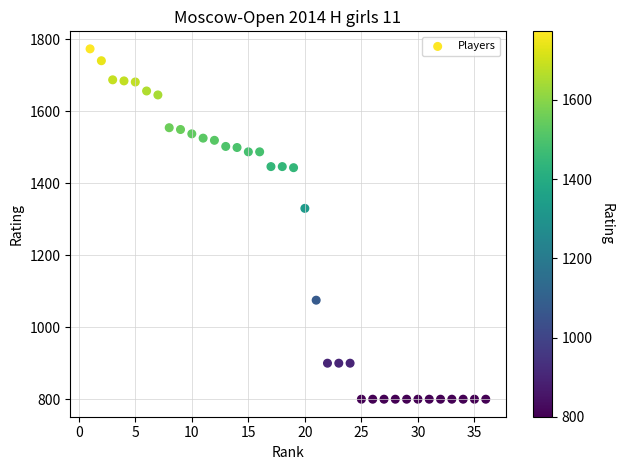

What is the range of X values (max minus min)?

35